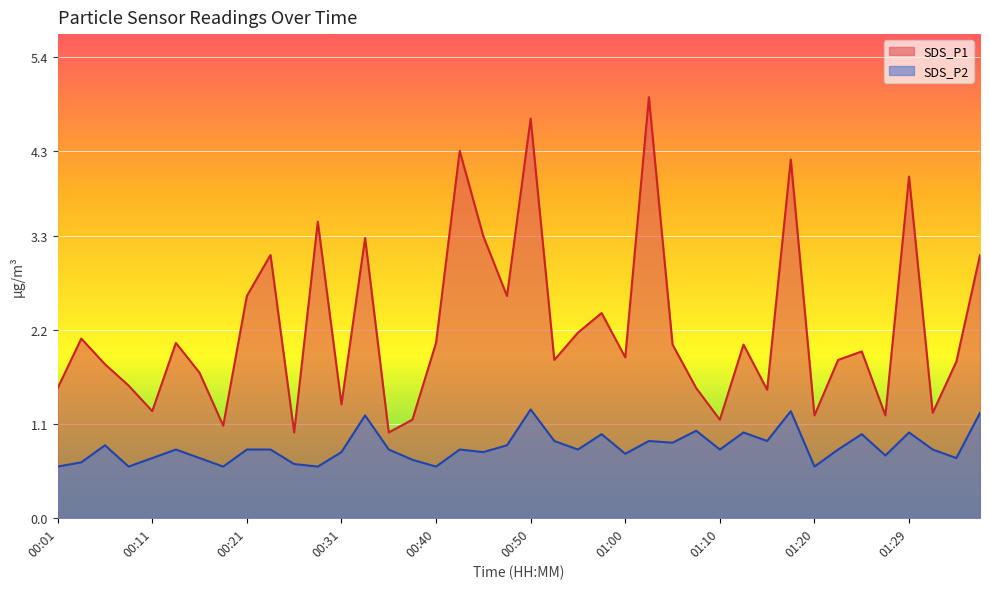

What position from the right is 00:53?

19